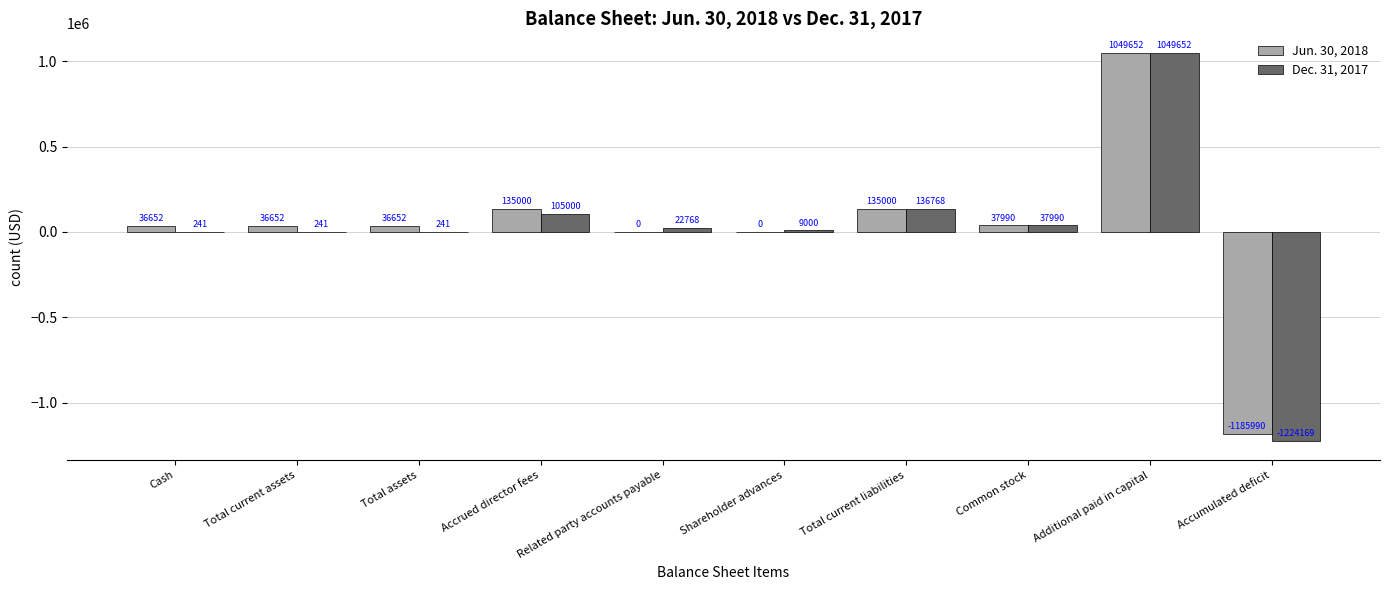

The value of Dec. 31, 2017 at Total current liabilities is 48271. True or false?

False